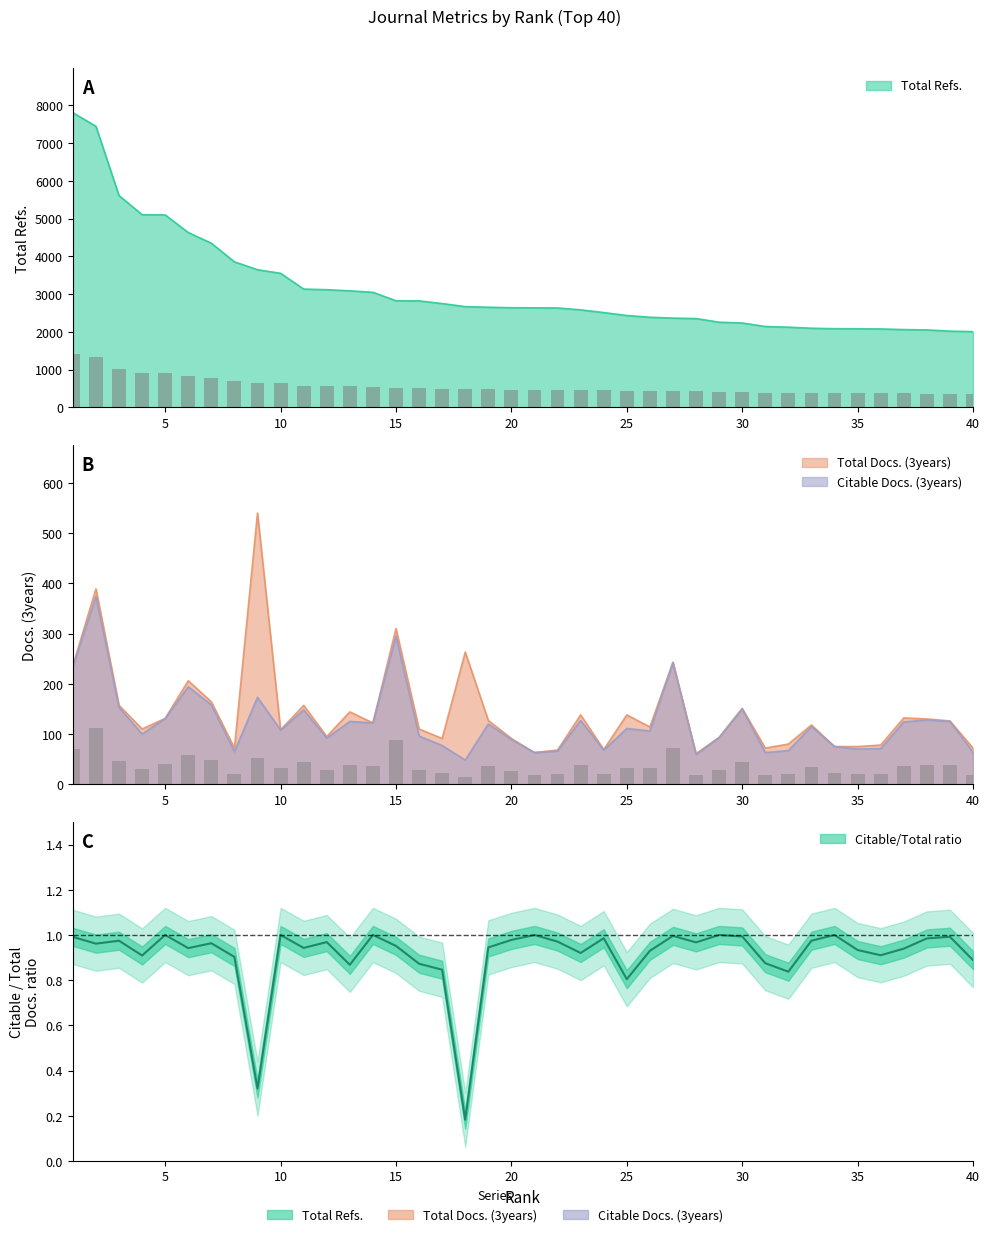

Which category has the highest value across all series?

1